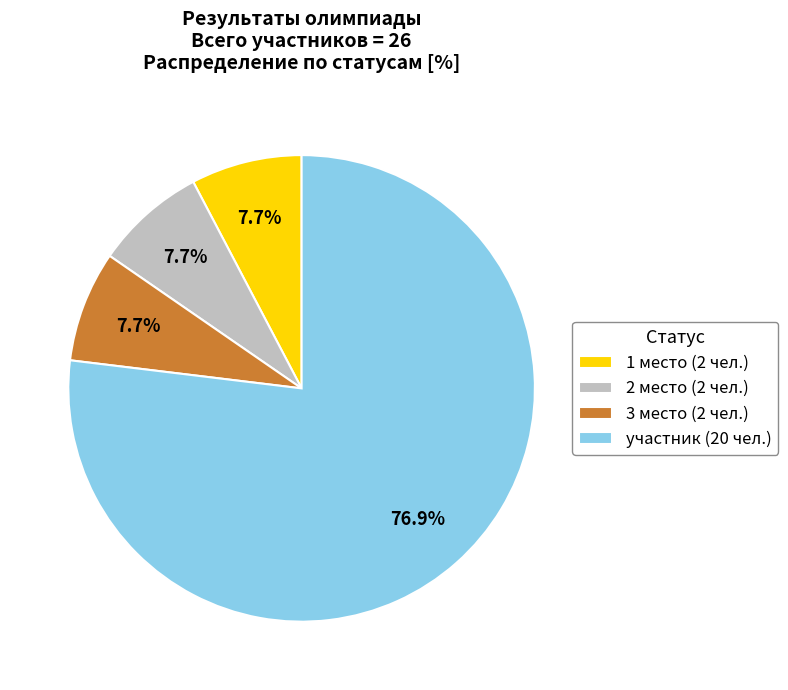

What percentage is NOT represented by 2 место?

92.3%